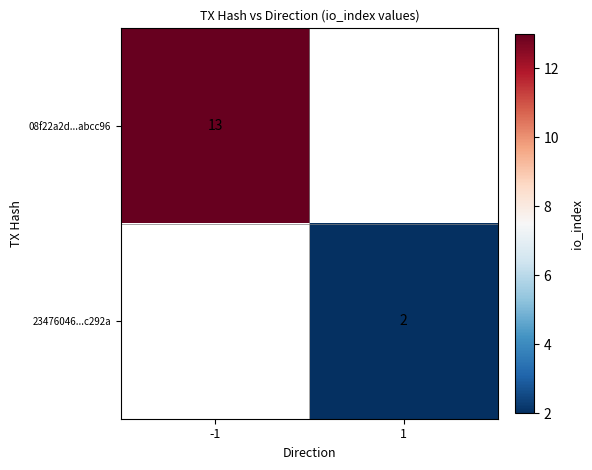

The value of 08f22a2d...abcc96 at -1 is 13. True or false?

True